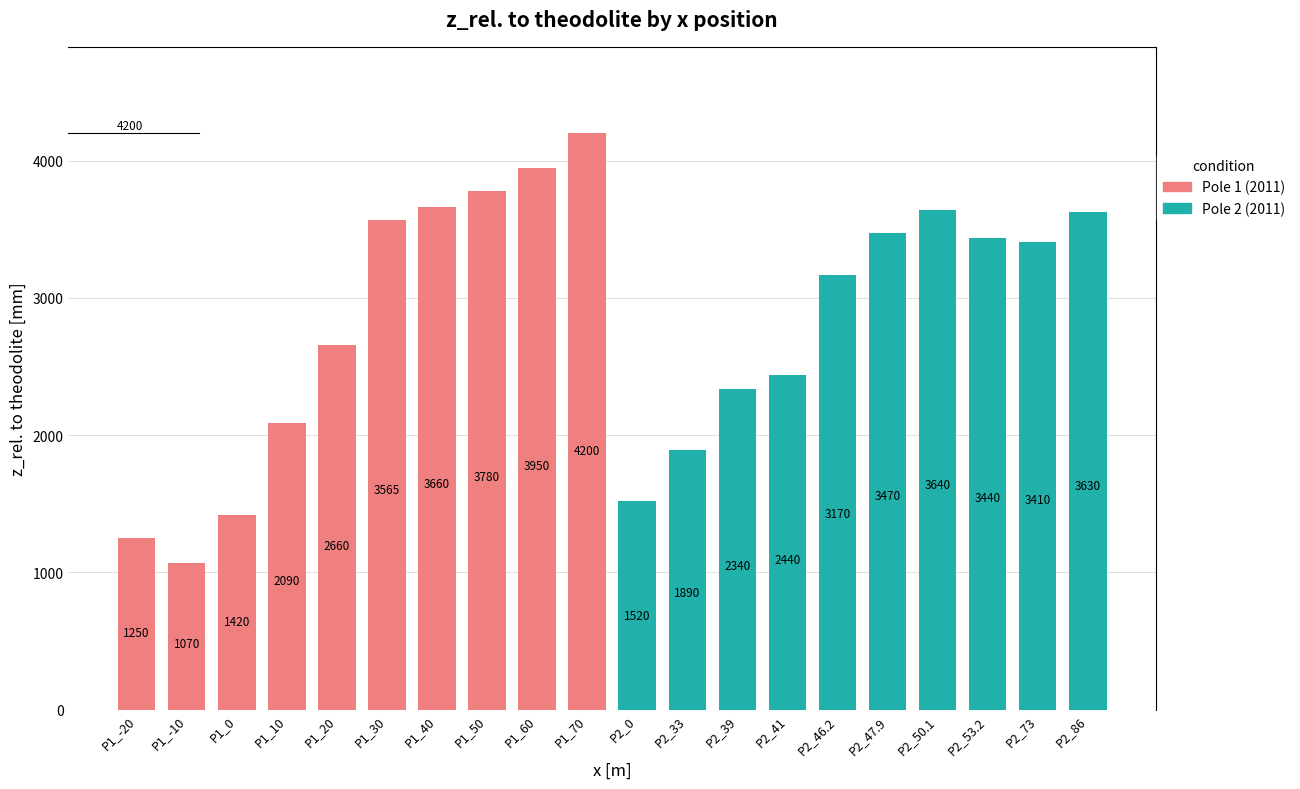

Reading right to left, transcribe all the data shown in this chart.

P2_86=3630	P2_73=3410	P2_53.2=3440	P2_50.1=3640	P2_47.9=3470	P2_46.2=3170	P2_41=2440	P2_39=2340	P2_33=1890	P2_0=1520	P1_70=4200	P1_60=3950	P1_50=3780	P1_40=3660	P1_30=3565	P1_20=2660	P1_10=2090	P1_0=1420	P1_-10=1070	P1_-20=1250